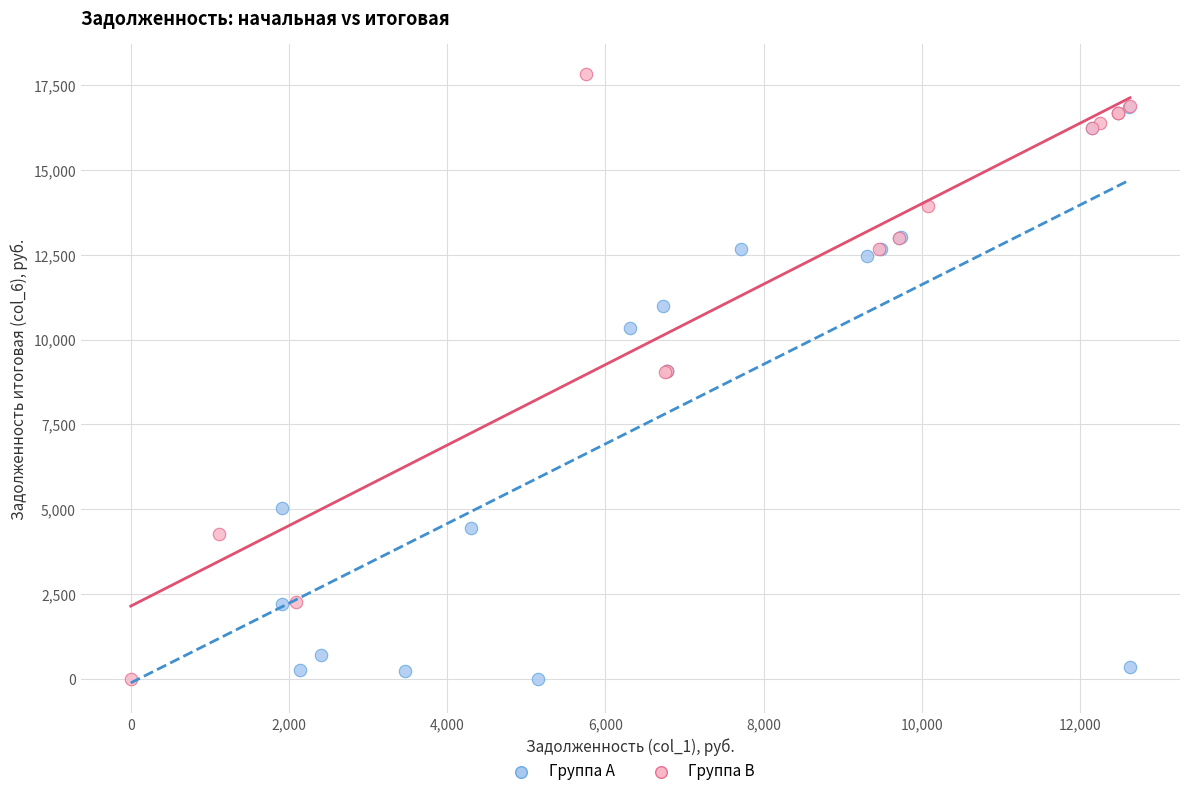

Which series reaches the maximum Y coordinate?

Группа B